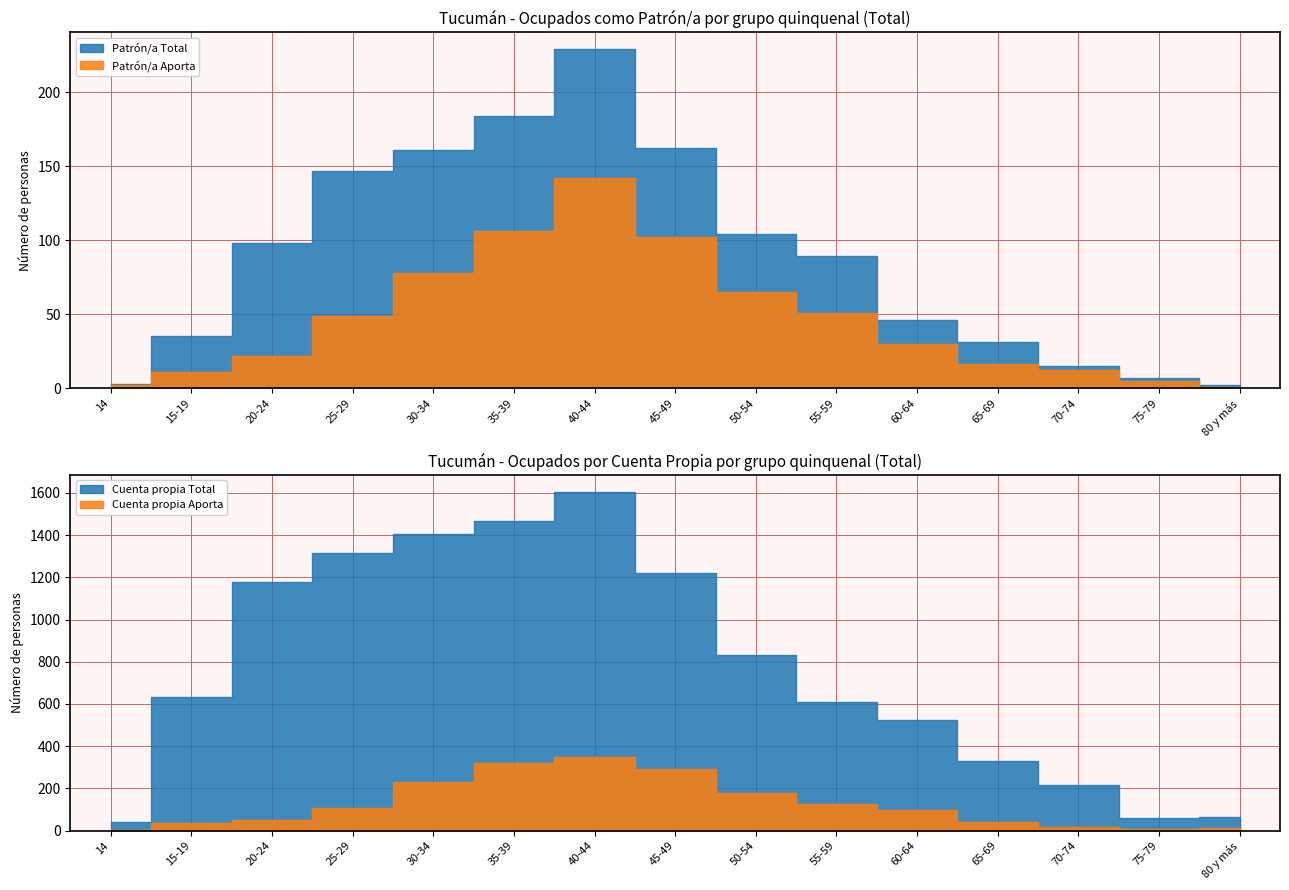

Reading right to left, transcribe all the data shown in this chart.

Cuenta propia Total: 80 y más=62	75-79=61	70-74=214	65-69=328	60-64=524	55-59=609	50-54=830	45-49=1221	40-44=1605	35-39=1469	30-34=1403	25-29=1317	20-24=1177	15-19=632	14=41
Patrón/a Total: 80 y más=2	75-79=7	70-74=15	65-69=31	60-64=46	55-59=89	50-54=104	45-49=162	40-44=229	35-39=184	30-34=161	25-29=147	20-24=98	15-19=35	14=3
Cuenta propia Aporta: 80 y más=13	75-79=8	70-74=19	65-69=42	60-64=98	55-59=126	50-54=180	45-49=292	40-44=351	35-39=320	30-34=228	25-29=105	20-24=49	15-19=34	14=4
Cuenta propia No aporta: 80 y más=45	75-79=53	70-74=187	65-69=269	60-64=416	55-59=473	50-54=634	45-49=901	40-44=1216	35-39=1118	30-34=1156	25-29=1181	20-24=1117	15-19=583	14=34
Patrón/a Aporta: 80 y más=1	75-79=5	70-74=12	65-69=16	60-64=30	55-59=51	50-54=65	45-49=102	40-44=142	35-39=106	30-34=78	25-29=49	20-24=22	15-19=11	14=2
Patrón/a No aporta: 80 y más=1	75-79=2	70-74=3	65-69=13	60-64=13	55-59=36	50-54=35	45-49=57	40-44=84	35-39=74	30-34=80	25-29=94	20-24=75	15-19=24	14=1